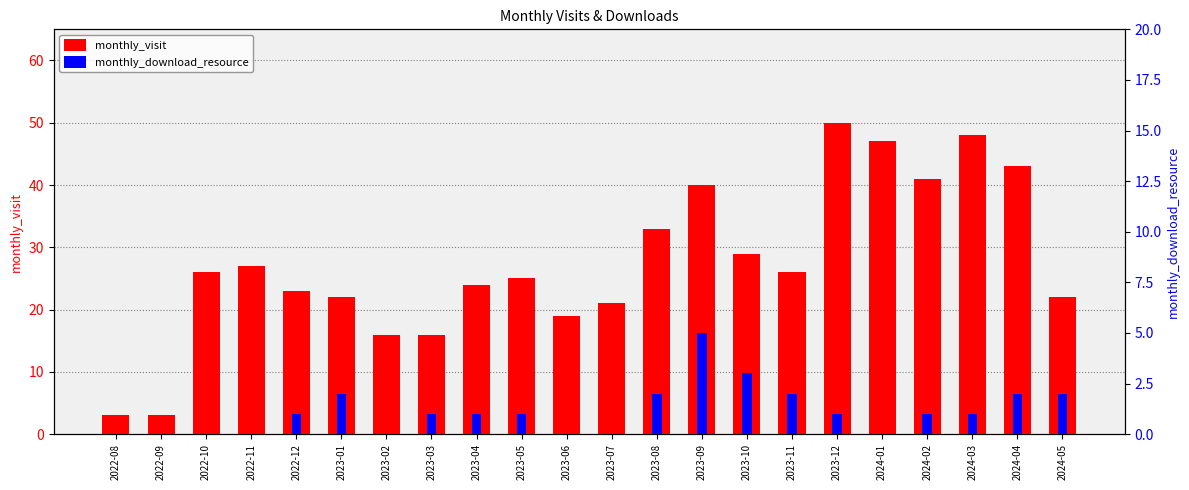

How many values in monthly_download_resource are above zero?

14